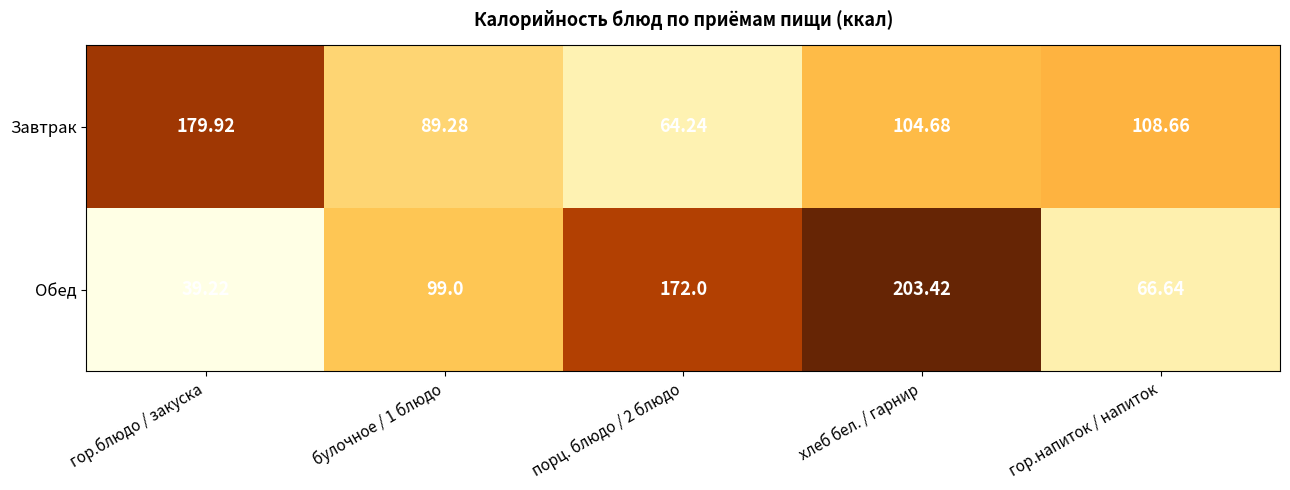

How many series are shown in this chart?

2